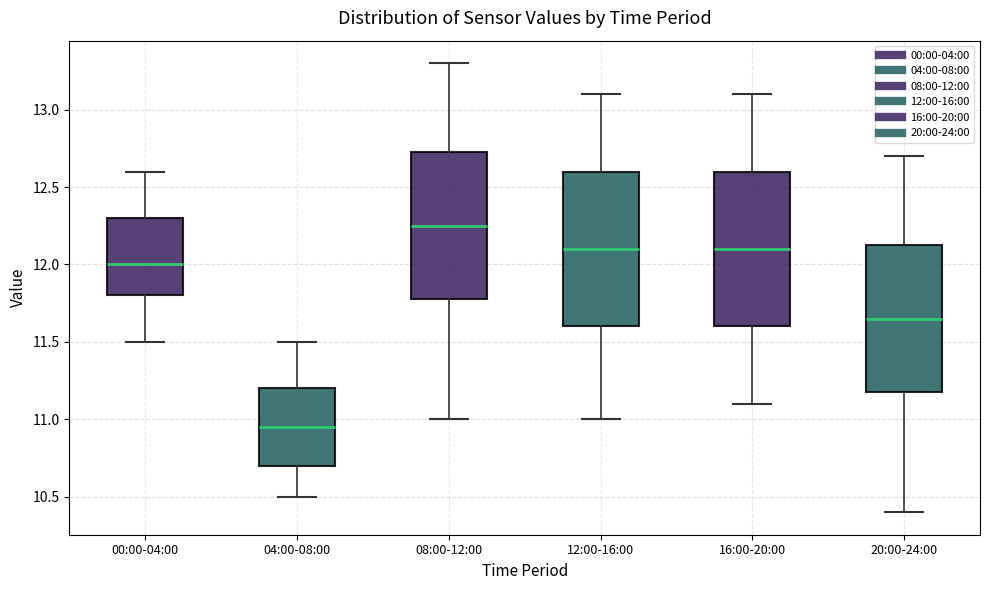

Where does the median line of the box for 08:00-12:00 sit on the y-axis? The values are not printed on the chart, so give them approximately, as read against the axis.

12.25